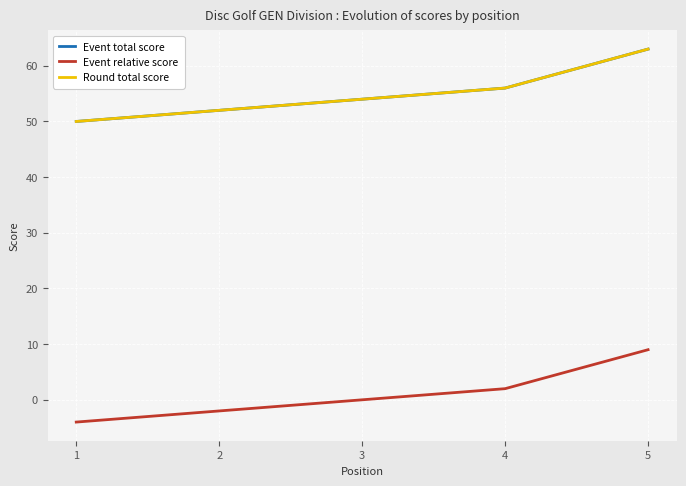

Does the chart have visible grid lines?

Yes